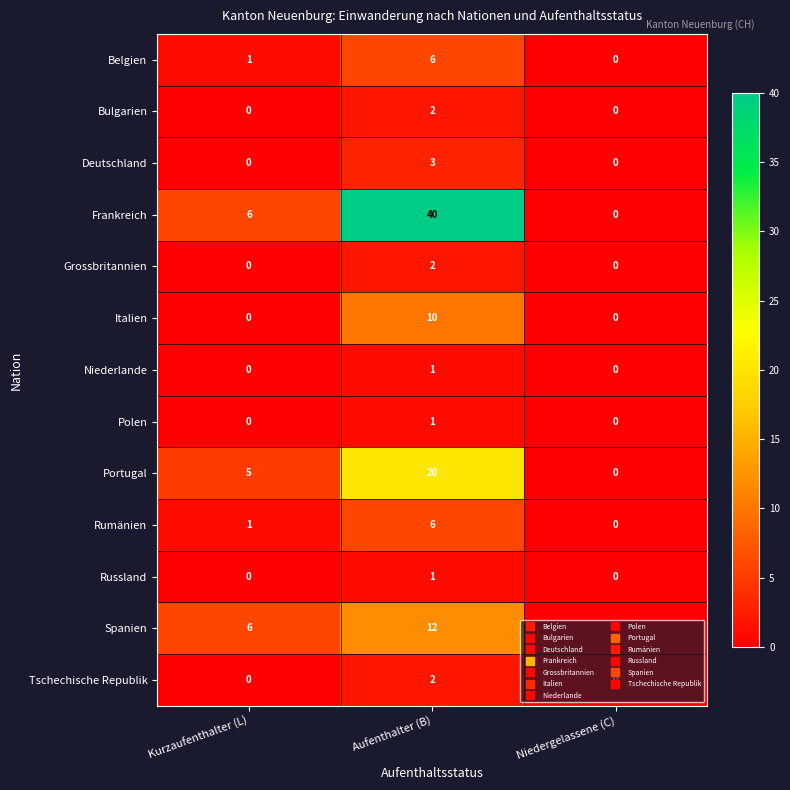

Is it true that Portugal equals 0 at Niedergelassene (C)?

True